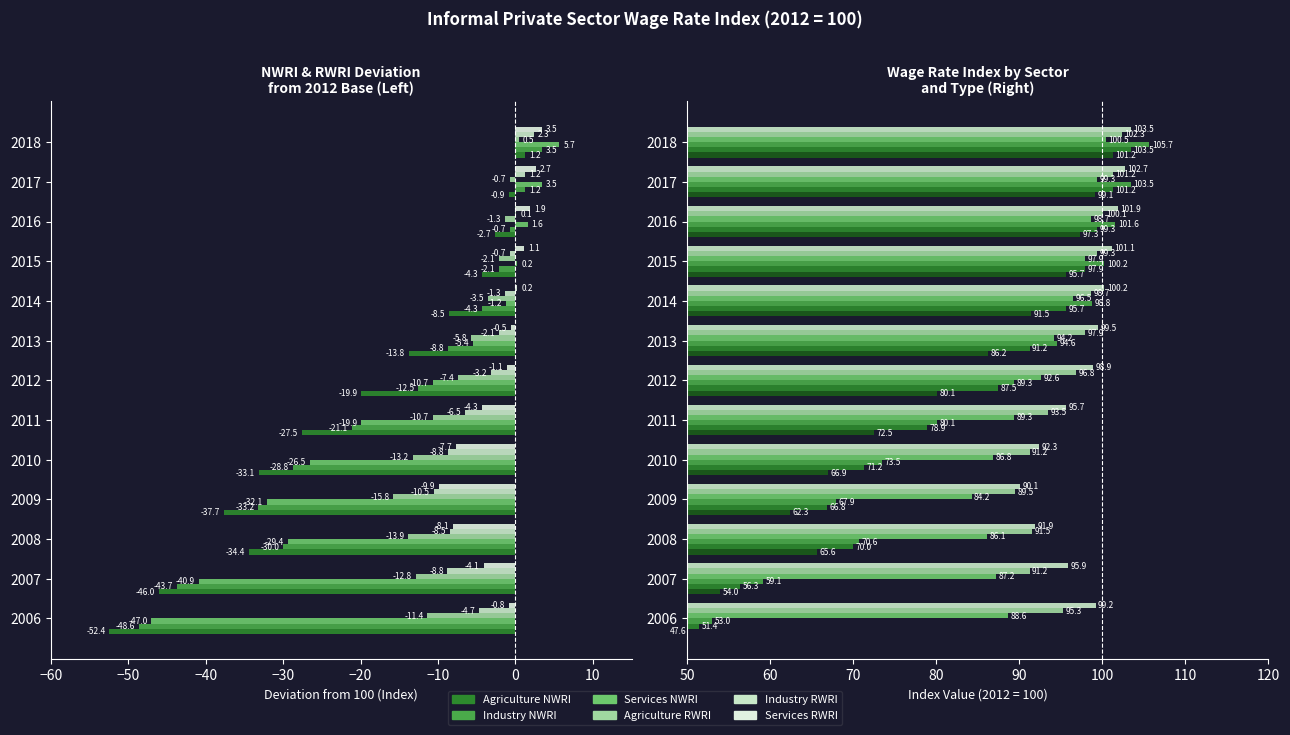

What is the value of the Services NWRI bar at the 12th from the left?

103.5